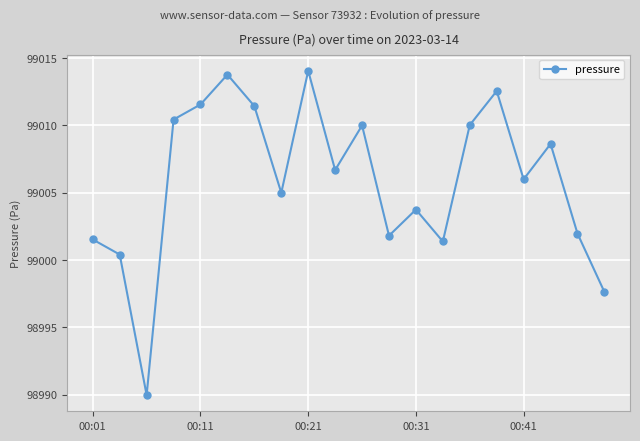

How many points are higher than both their immediate neighbors (excluding endpoints)?

6